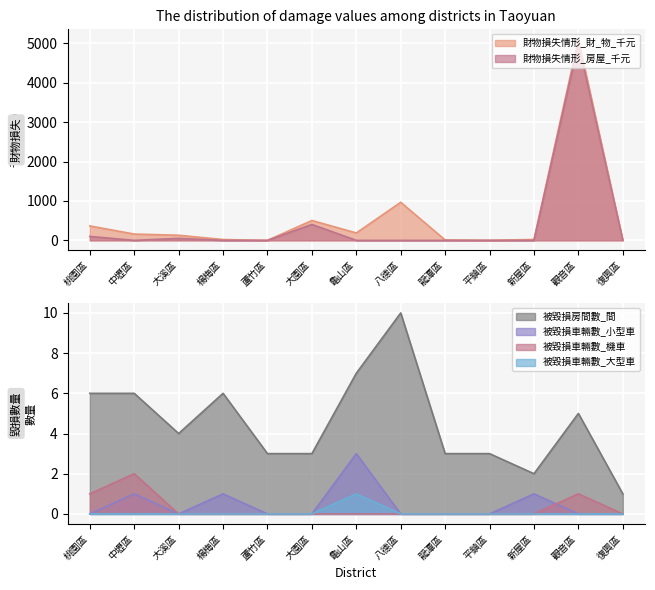

Rank the series at 大園區 from highest to lowest value.

財物損失情形_財_物_千元, 財物損失情形_房屋_千元, 被毀損房間數_間, 被毀損車輛數_小型車, 被毀損車輛數_機車, 被毀損車輛數_大型車